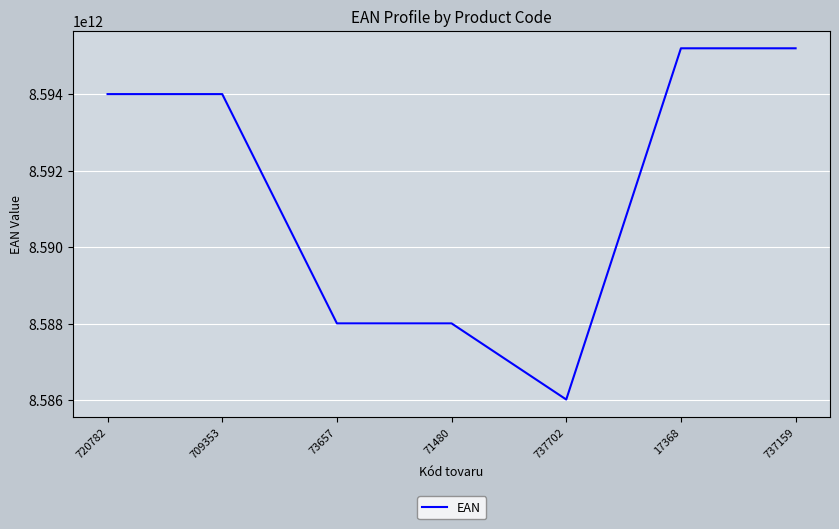

What is the change in value from 720782 to 737702?

-7984839889